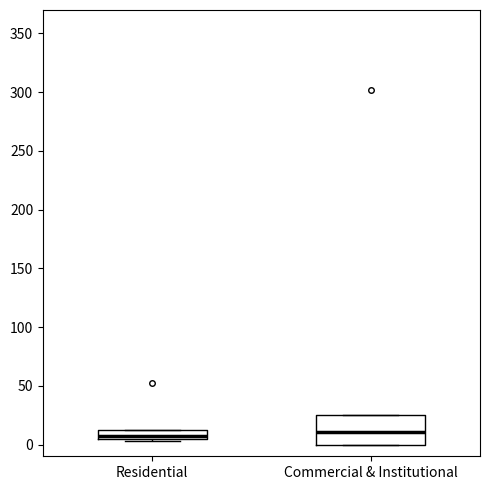

Comparing the boxes themselves (not the whiskers), which one is the tallest?

Commercial & Institutional